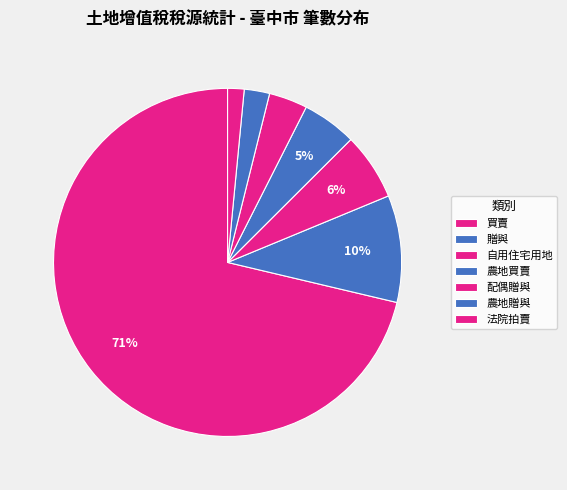

Count the number of slices in the pie.

7